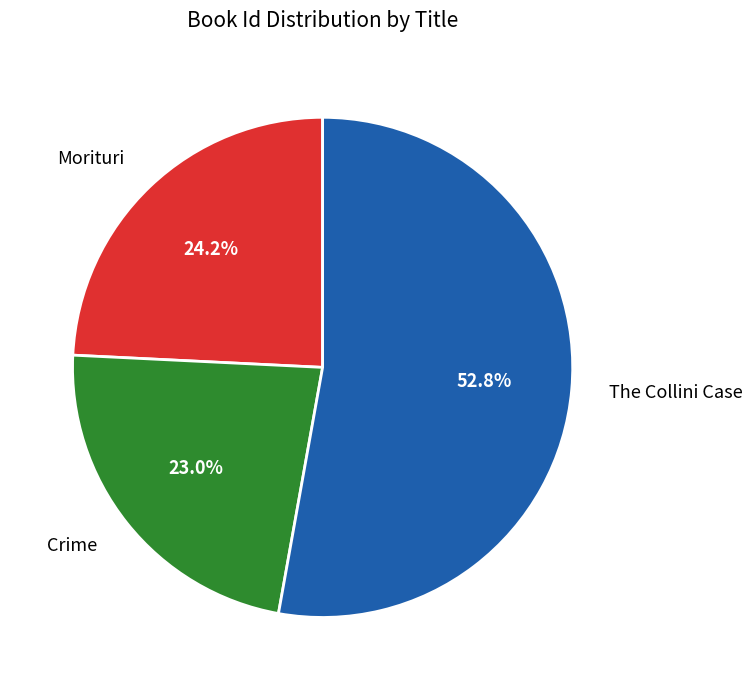

Which slice is the largest?

The Collini Case